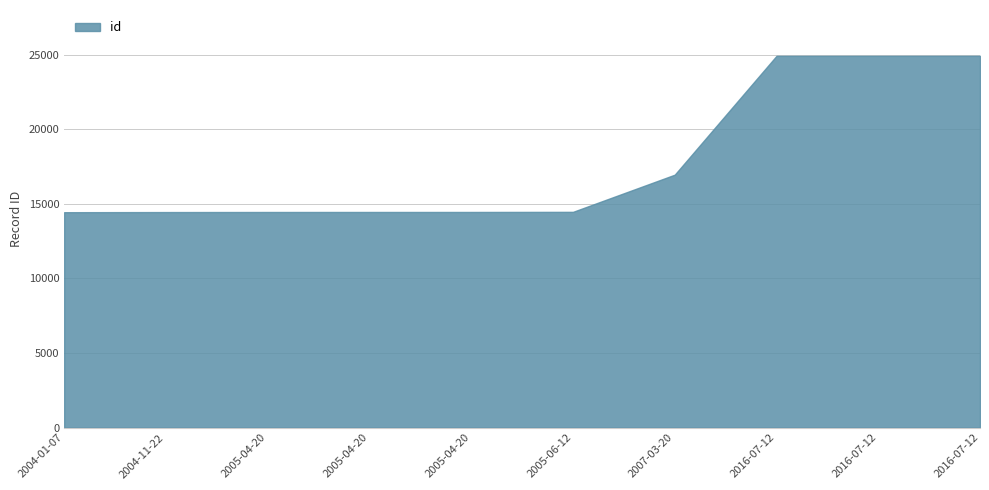

What is the change in value from 2005-04-20 to 2016-07-12?

+10471